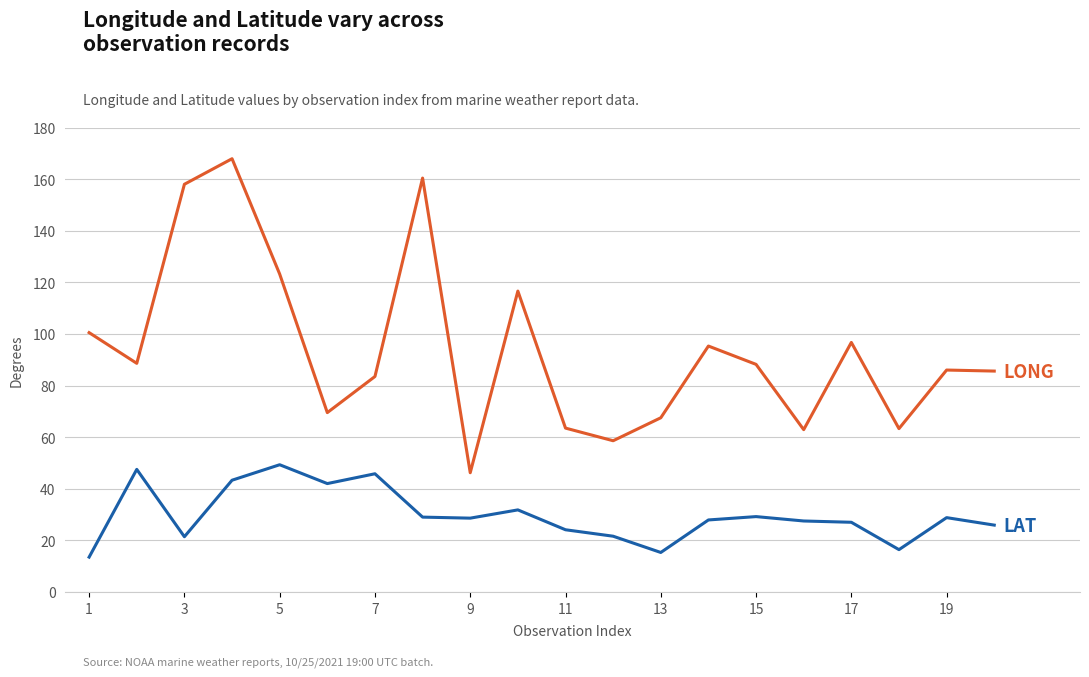

What is the greatest value displayed?

167.9